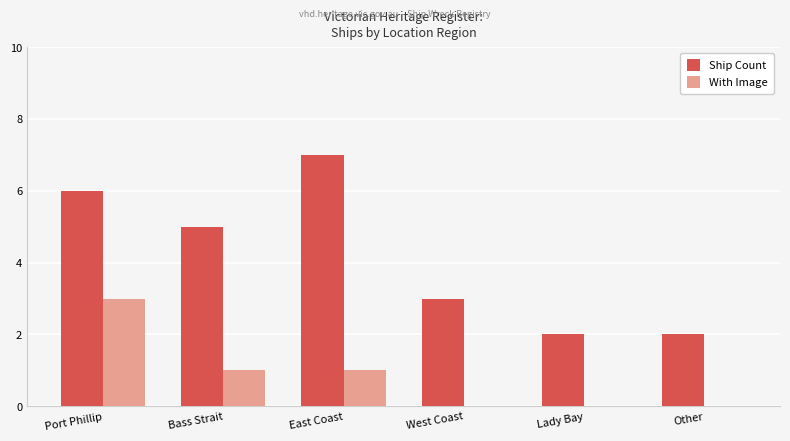

What is the difference between the Ship Count values at Port Phillip and Other?

4